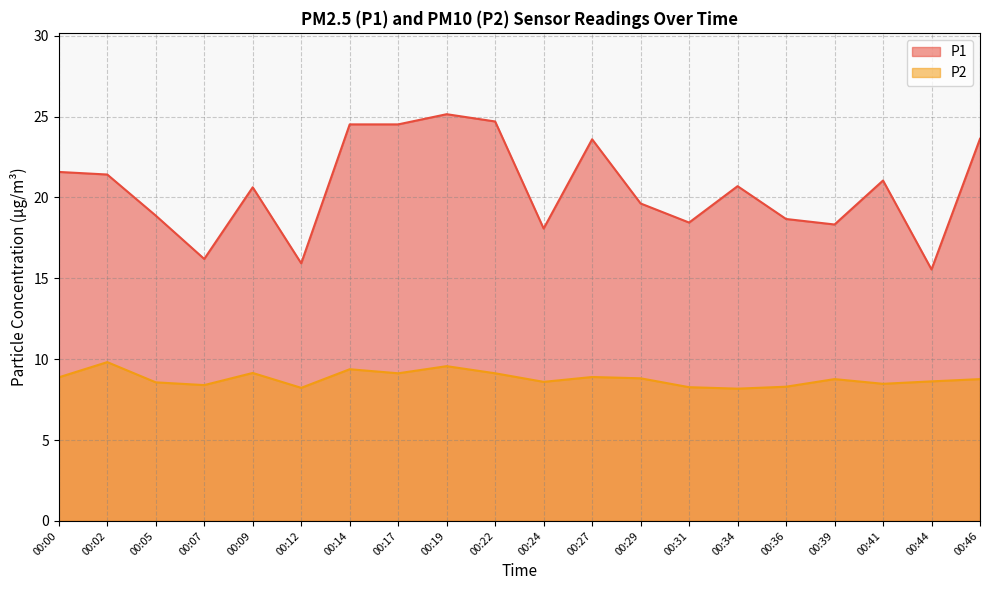

Reading left to right, extract all data points from this chart.

P1: 21.6	21.4	18.9	16.2	20.6	15.9	24.5	24.5	25.1	24.7	18.1	23.6	19.6	18.4	20.7	18.7	18.3	21.1	15.6	23.6
P2: 8.9	9.8	8.6	8.4	9.2	8.2	9.4	9.1	9.6	9.1	8.6	8.9	8.8	8.3	8.2	8.3	8.8	8.5	8.6	8.8